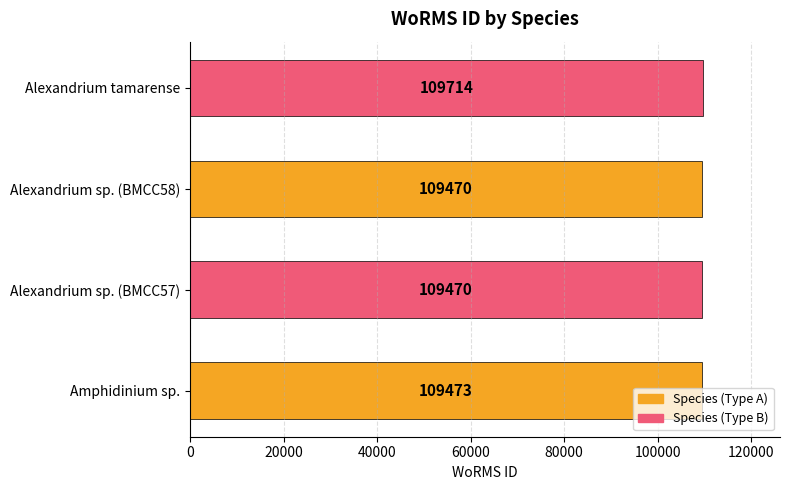

What is the sum of all values?

438127